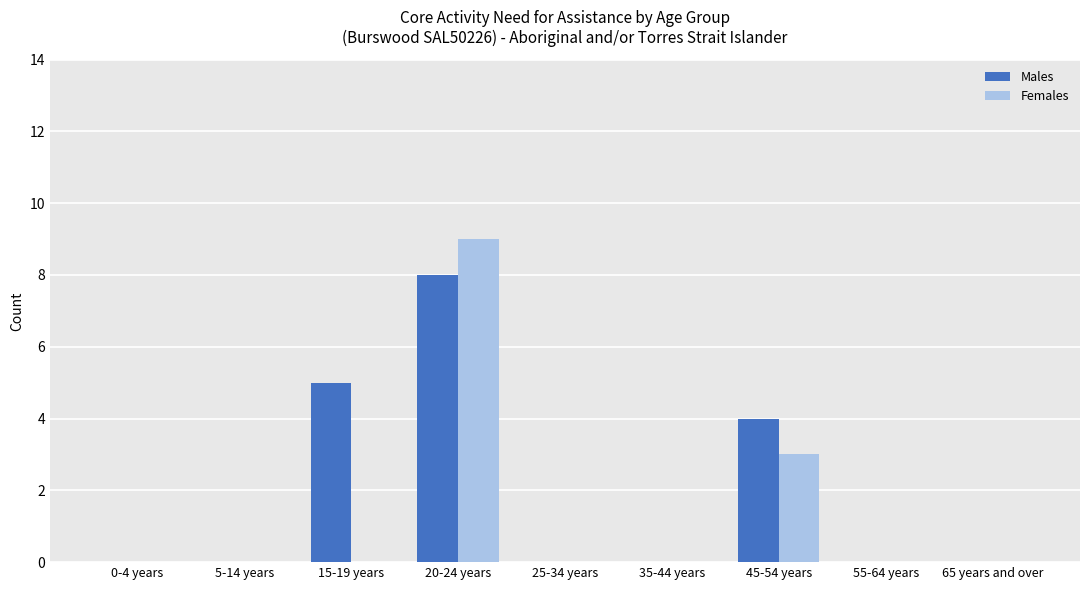

Is it true that Males equals 3 at 20-24 years?

False